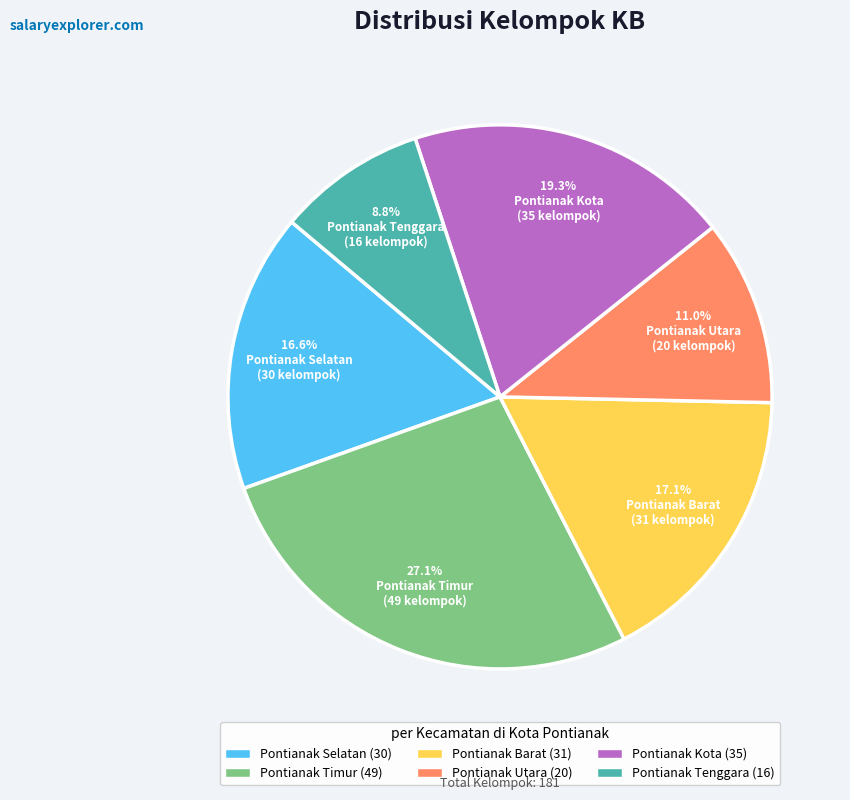

Which category has the biggest portion of the pie?

Pontianak Timur